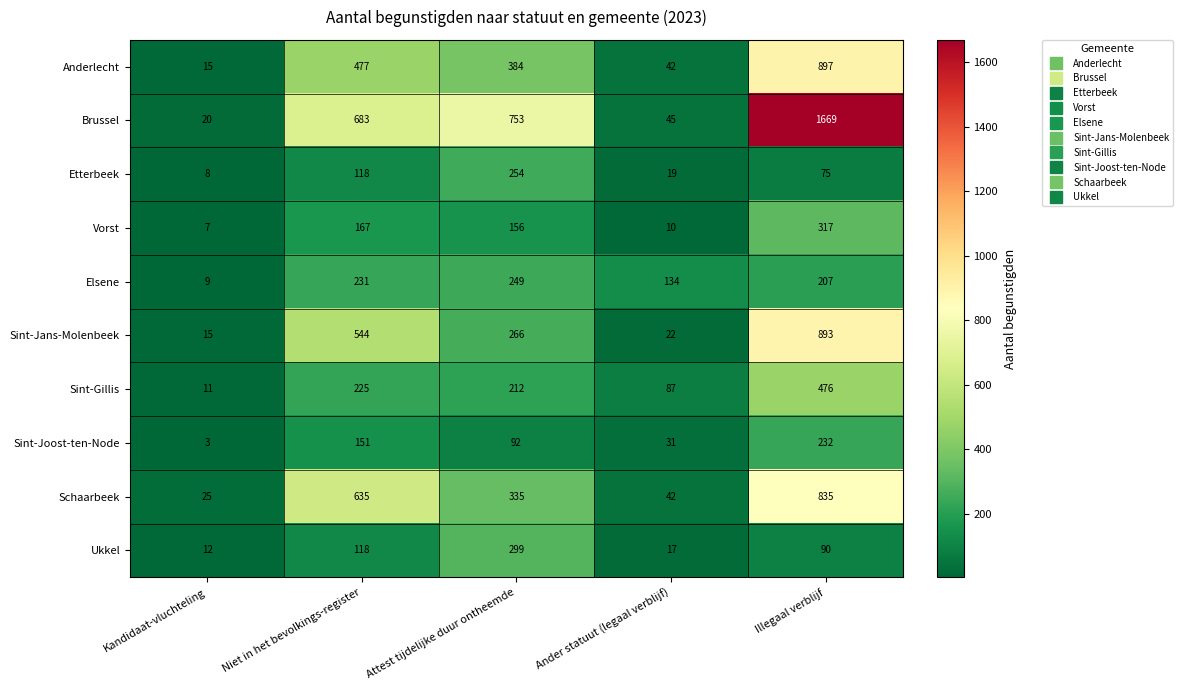

At how many categories does at least one series exceed 249?

3